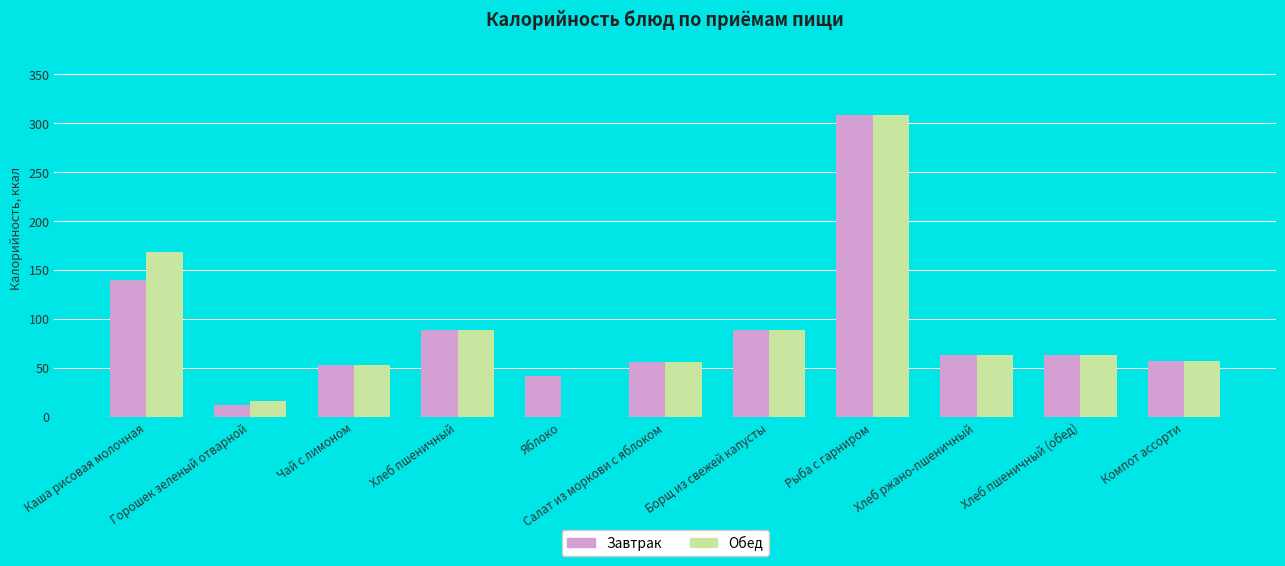

What is the sum of the Обед values at Хлеб пшеничный and Яблоко?

88.4